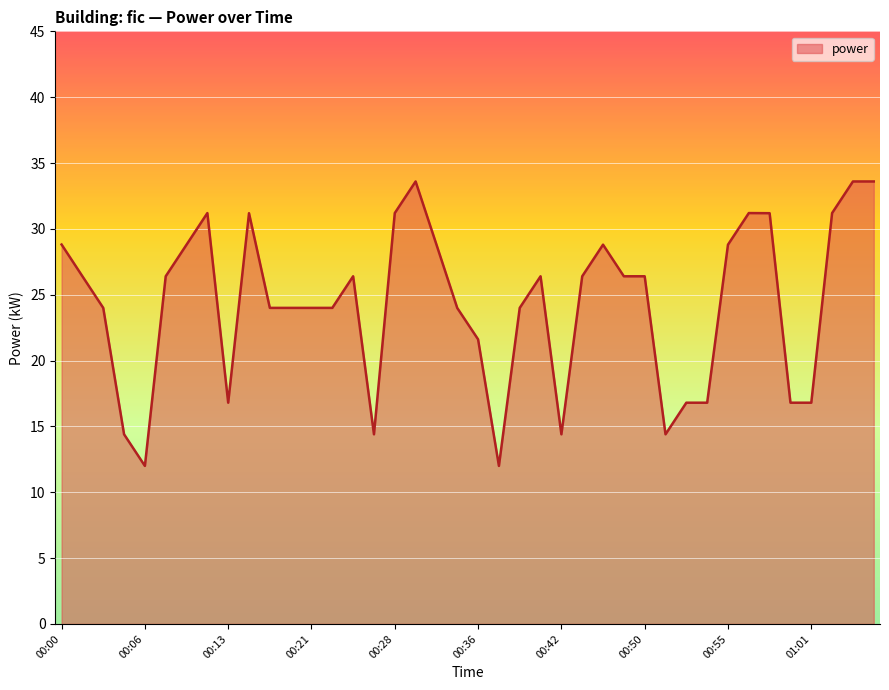

What is the difference between the maximum and minimum values?

21.6